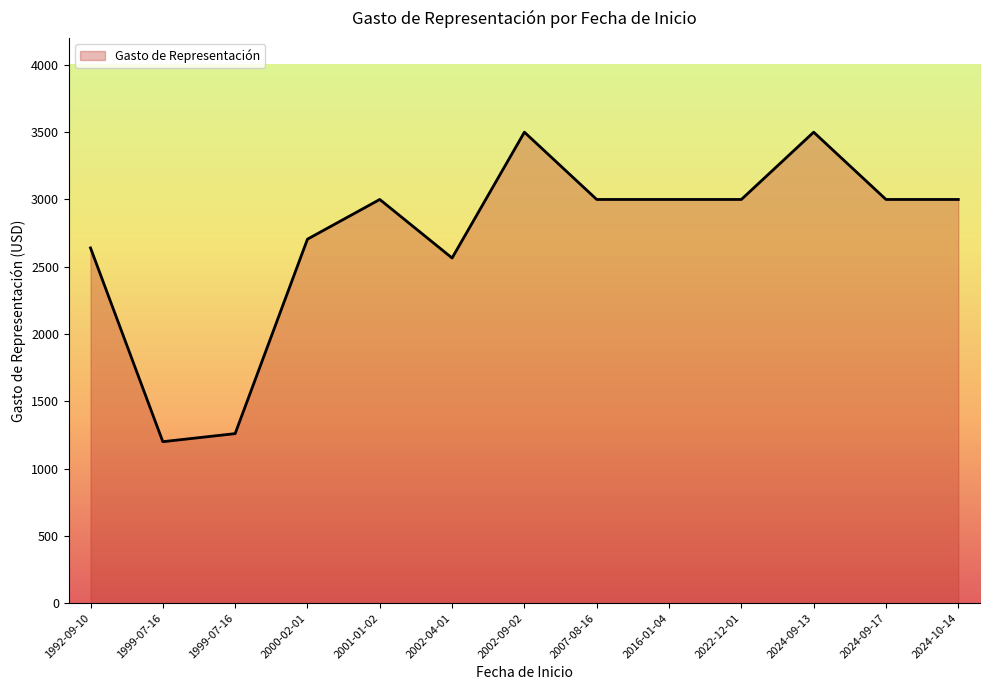

Does the chart have visible grid lines?

No